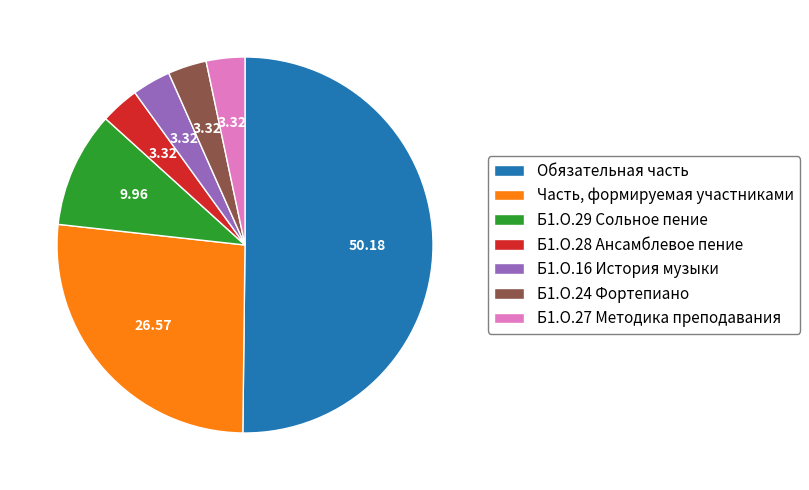

Combined, do Часть, формируемая участниками and Обязательная часть account for over 50%?

Yes